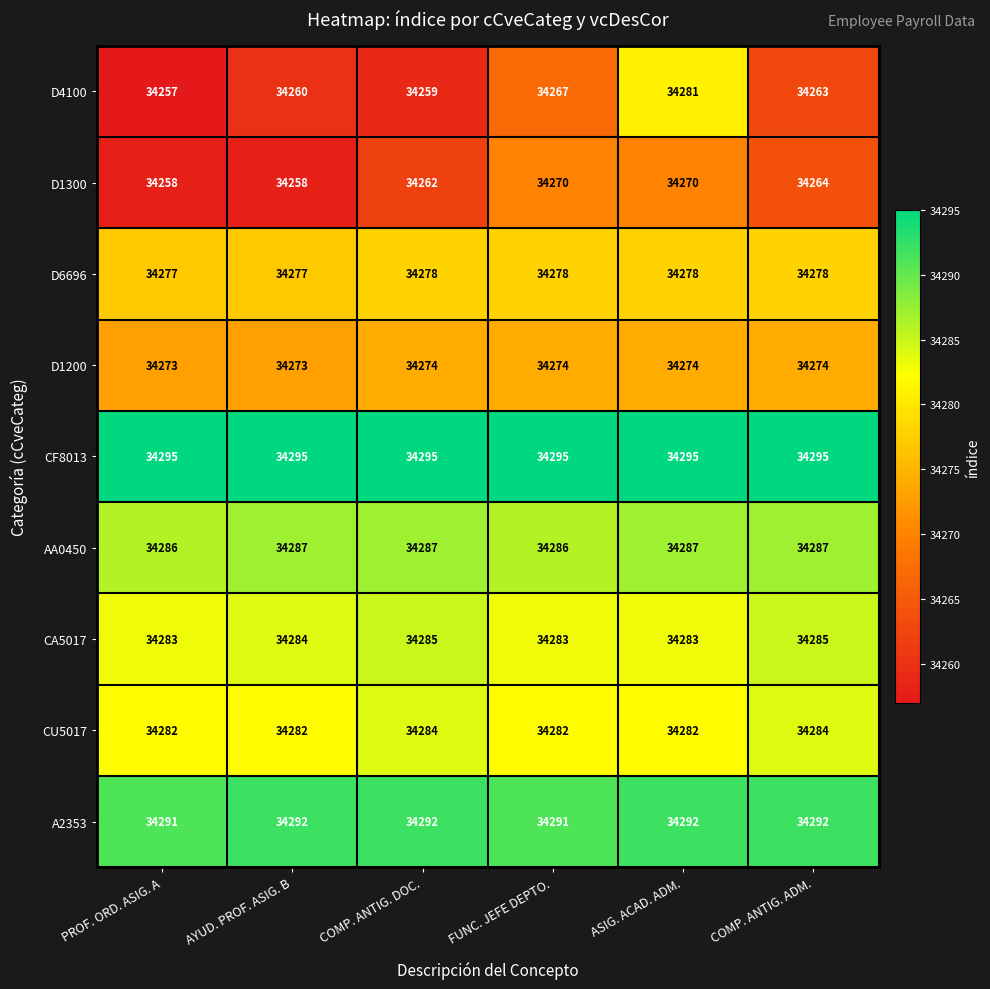

What is the sum of the CA5017 values at COMP. ANTIG. ADM. and ASIG. ACAD. ADM.?

68568